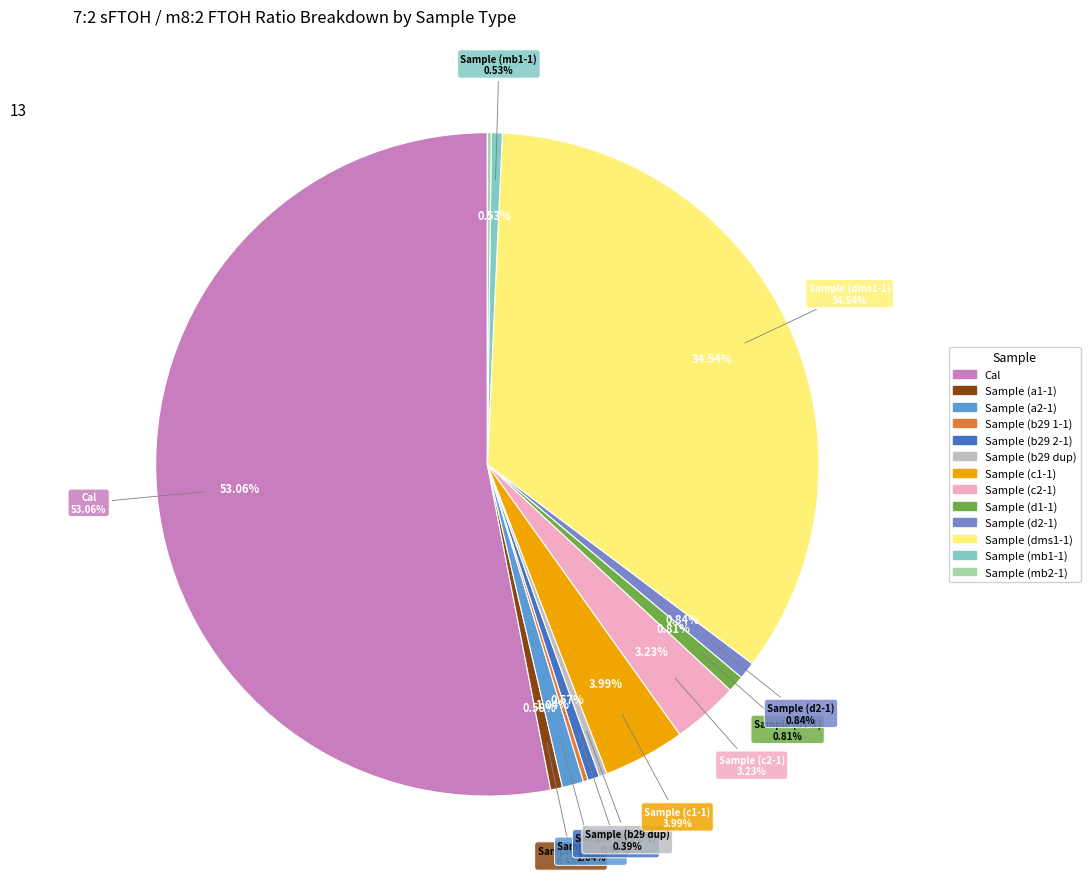

To the nearest percent, what is the average slice percentage?

8%